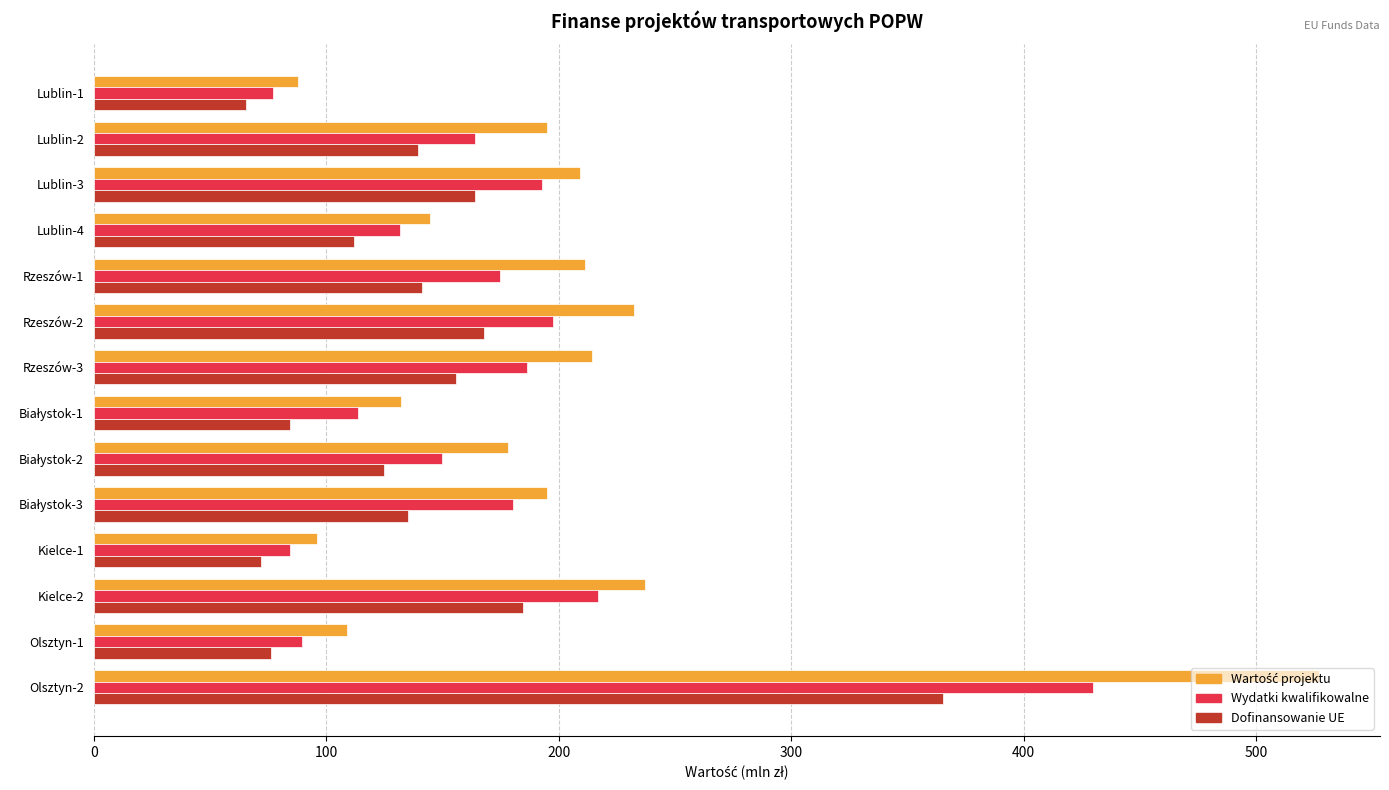

Which category has the highest value in the Dofinansowanie UE series?

Olsztyn-2